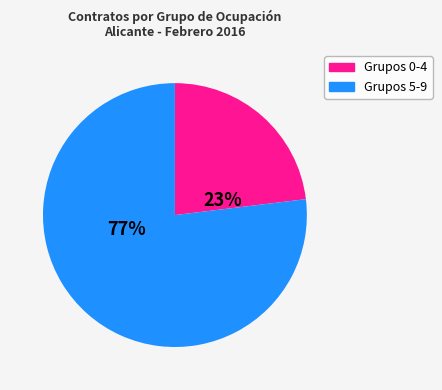

To the nearest percent, what is the difference between the largest and smallest slice percentages?

54%